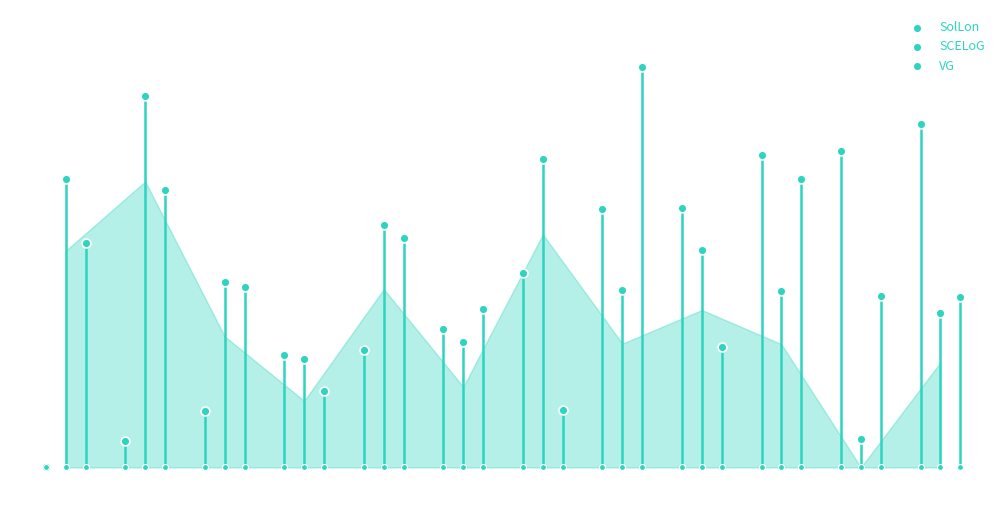

At how many categories does at least one series exceed 34?

12